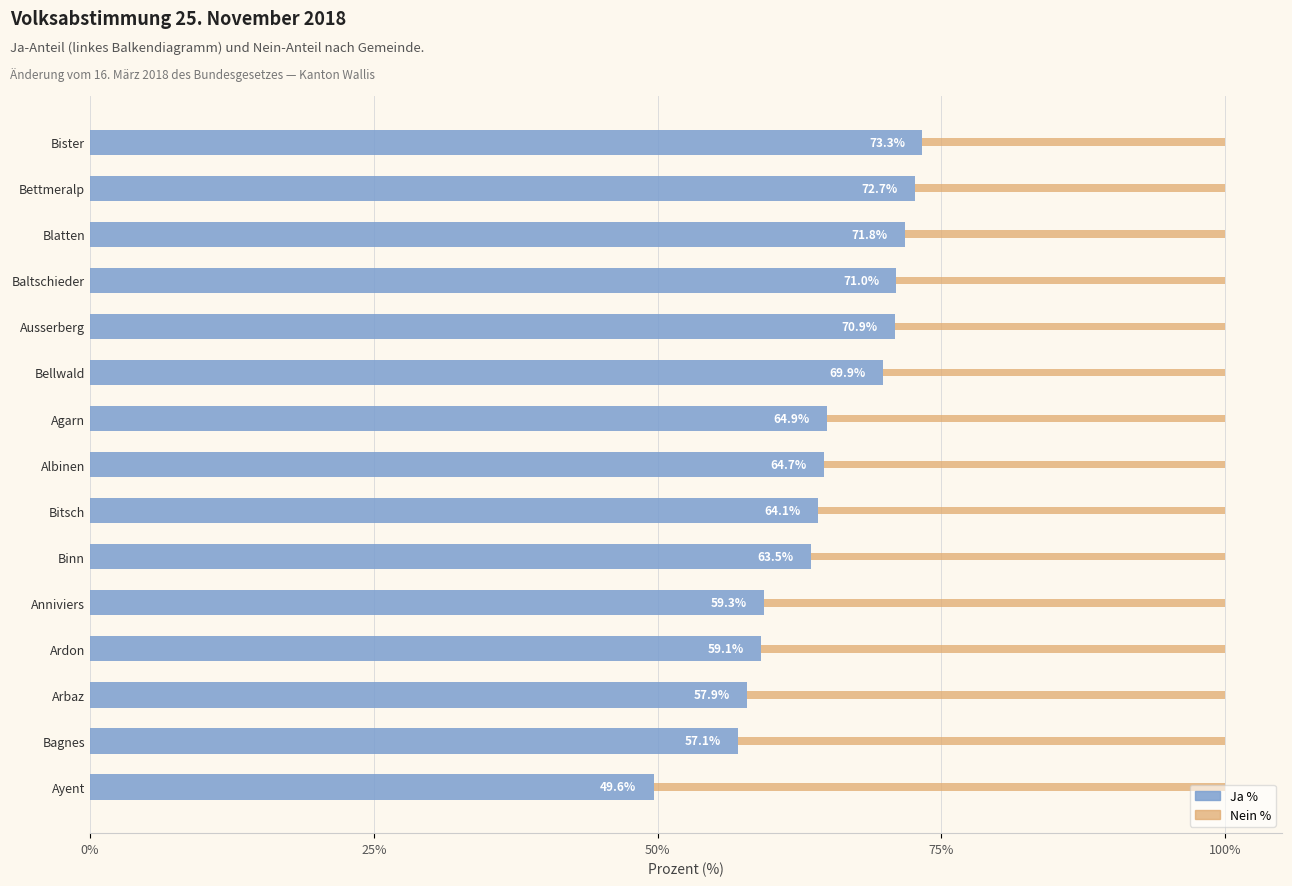

Is it true that Ja % equals 57.9 at Arbaz?

True